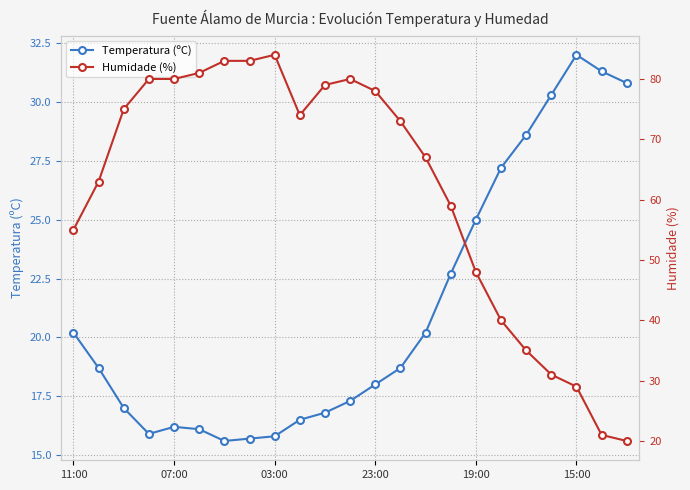

What is the value of the Humidade (%) point at the 11th from the left?

79.0